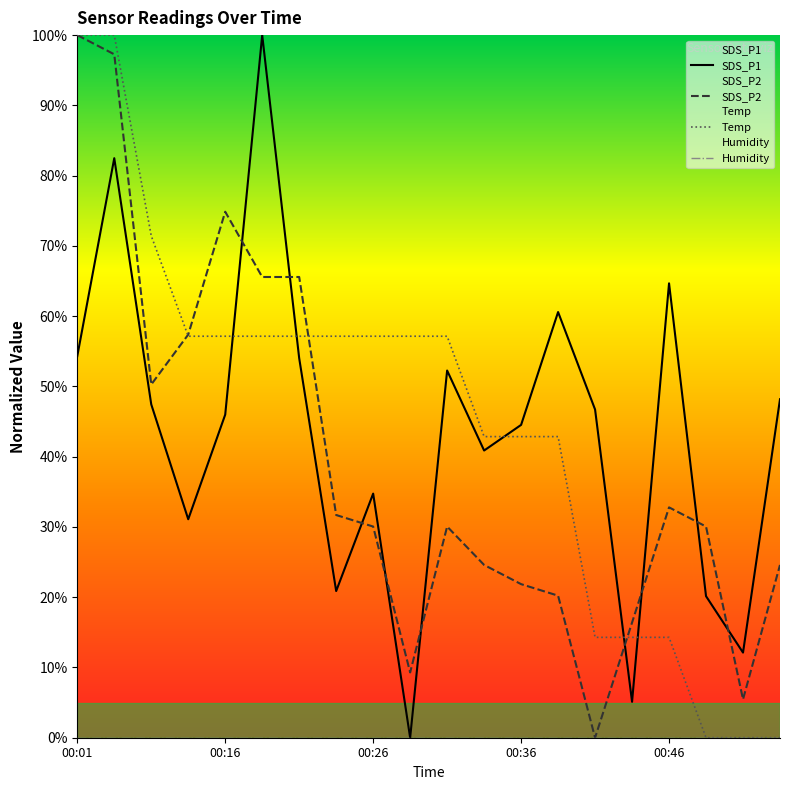

How many lines are shown in the chart?

4